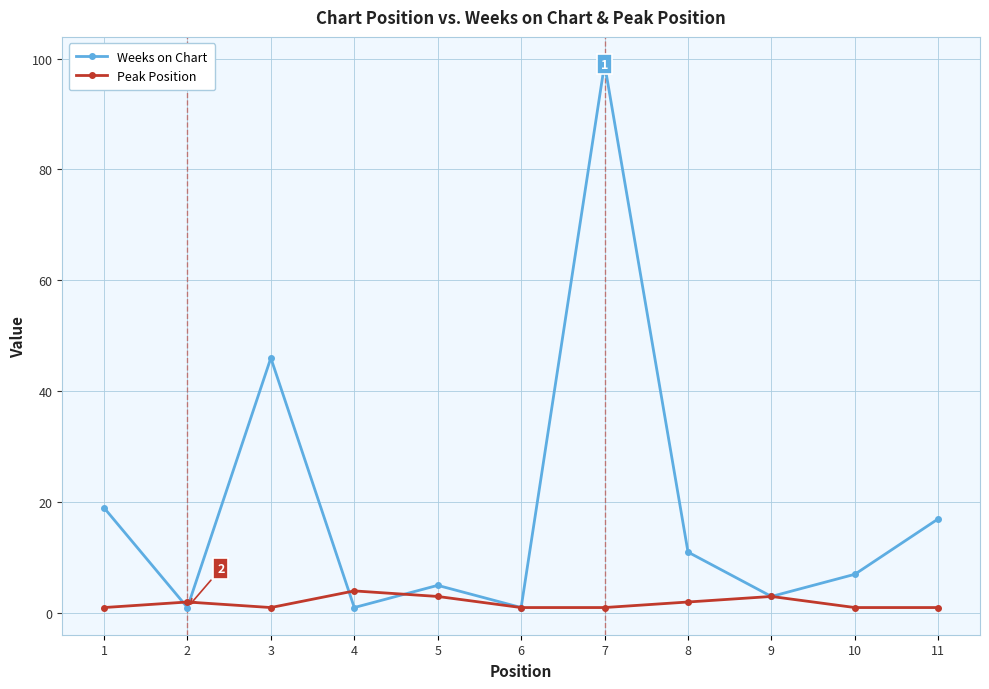

Which series has the widest spread of values?

Weeks on Chart